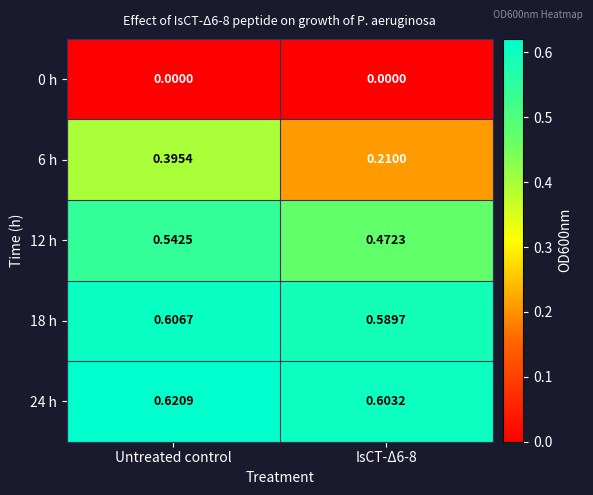

Which series changed the most between Untreated control and IsCT-Δ6-8?

6 h